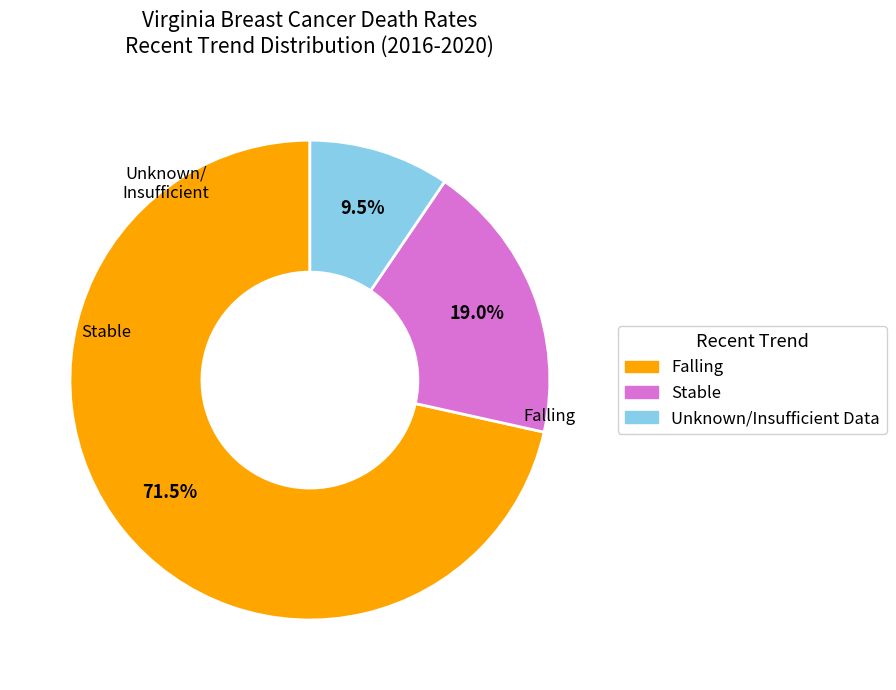

Between Stable and Falling, which is larger?

Falling